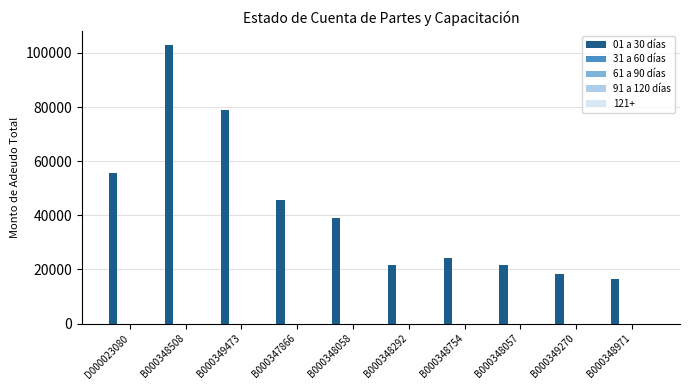

Count the number of data series in this chart.

1